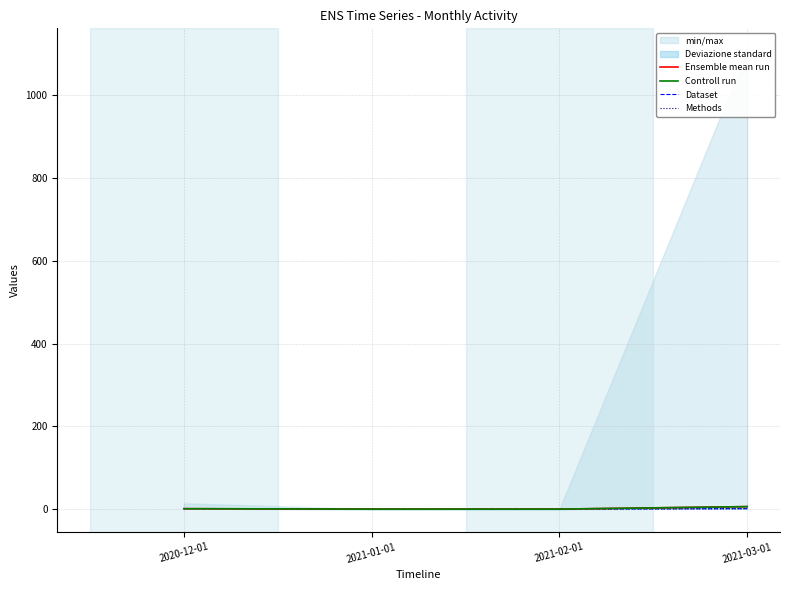

How many positive values does the Methods series have?

2